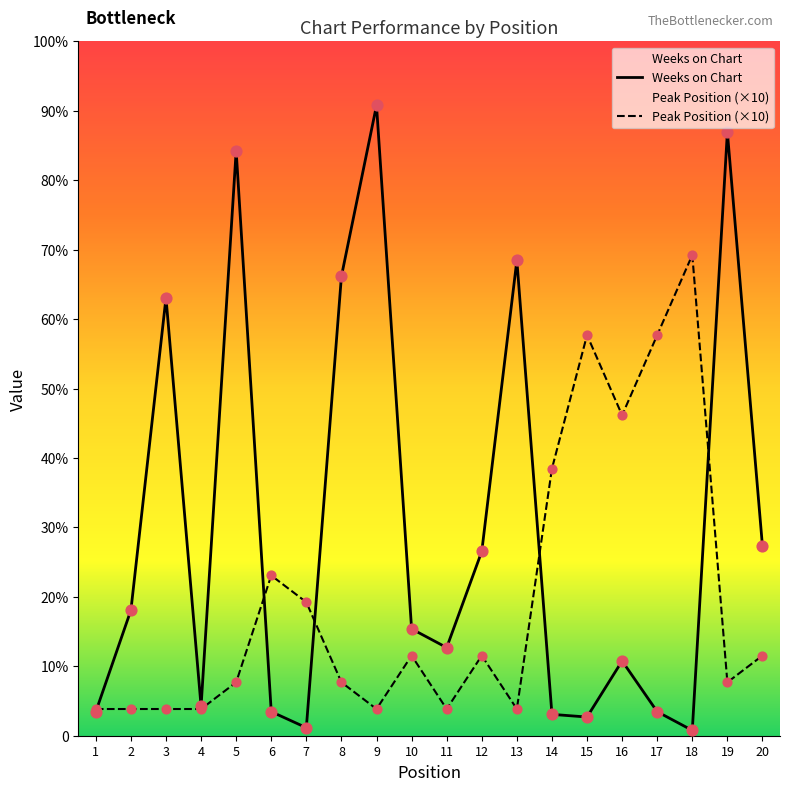

What are all the series names shown in the legend?

Weeks on Chart, Peak Position (×10)